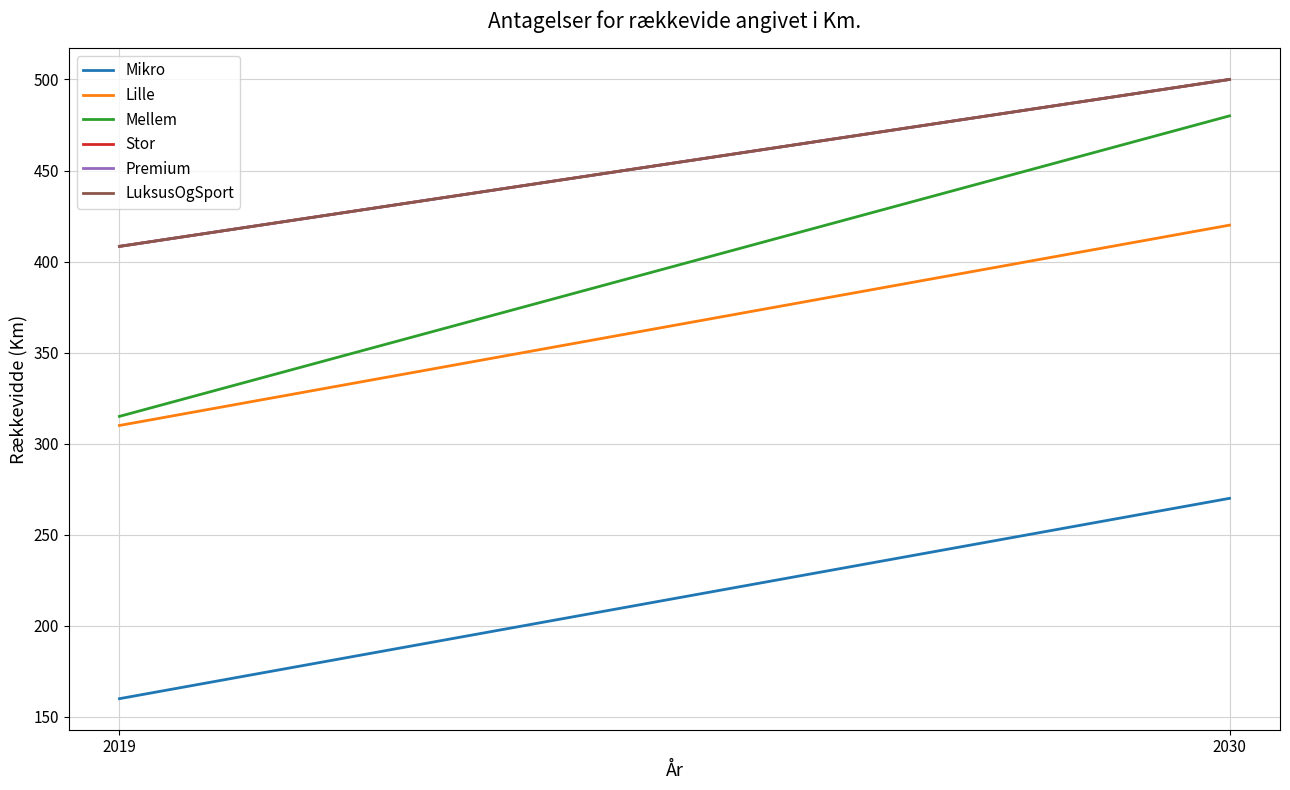

How many series are shown in this chart?

6